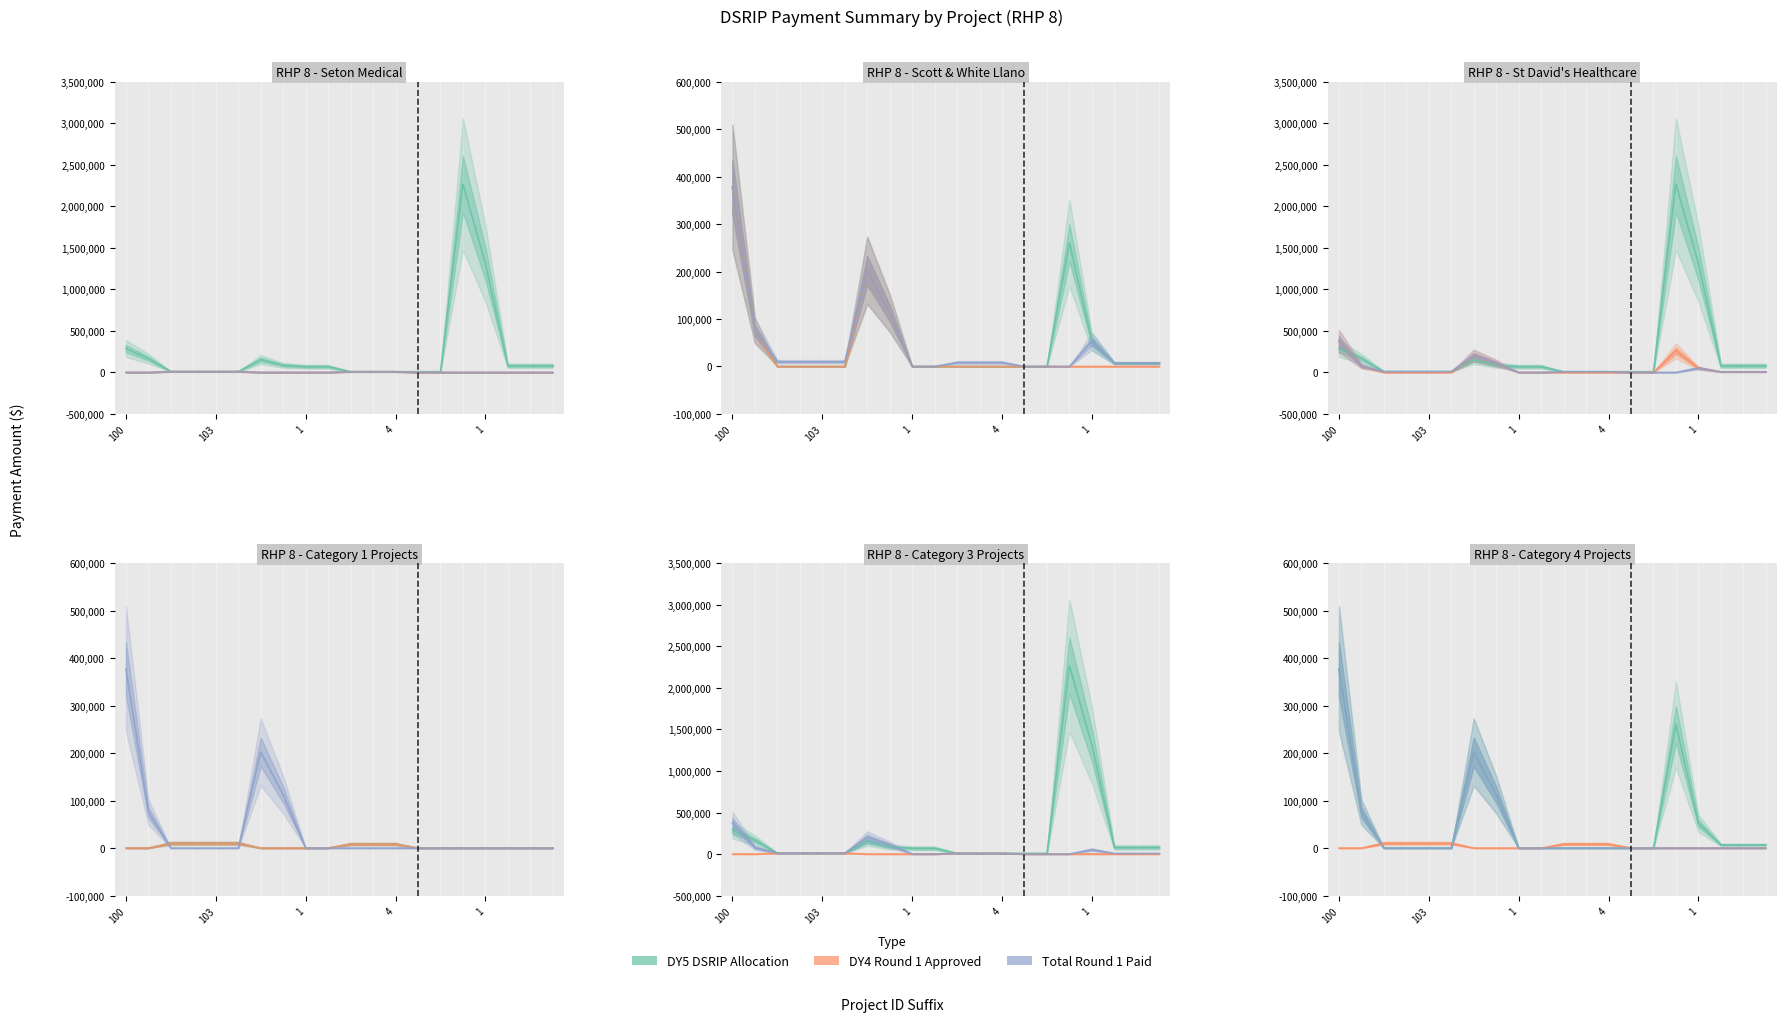

At which category is the sum across all series the highest?

020957901.1.1